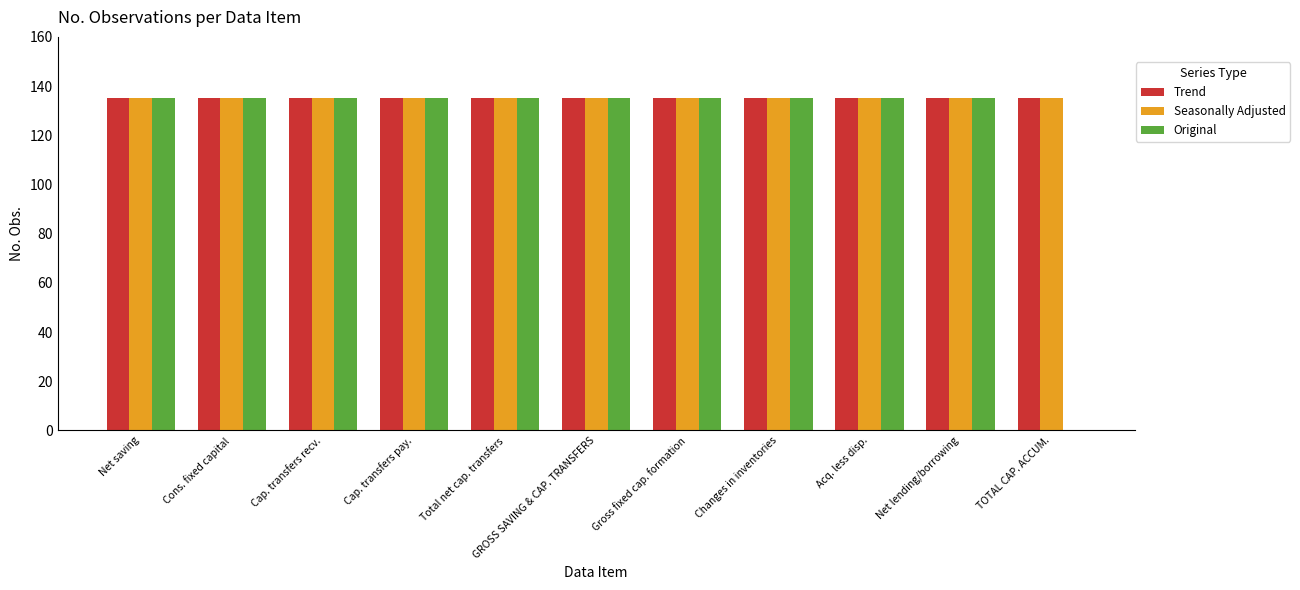

What is the sum of the Original values at Net lending/borrowing and Total net cap. transfers?

270